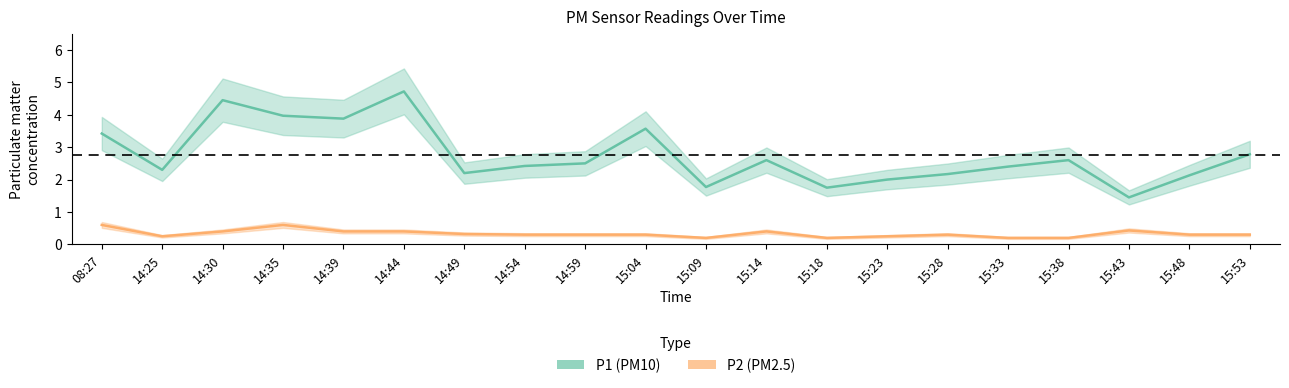

How many values in the P1 series exceed 2?

16